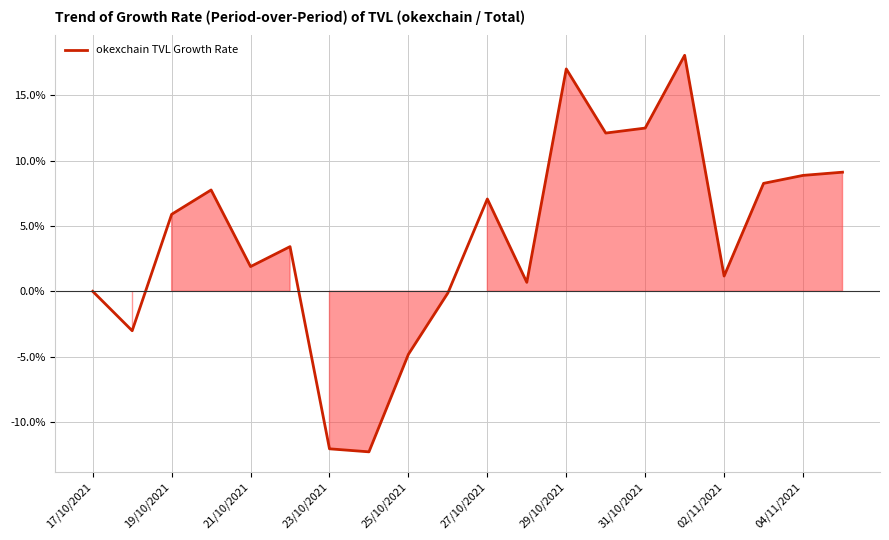

What is the minimum value shown in the chart?

-0.1